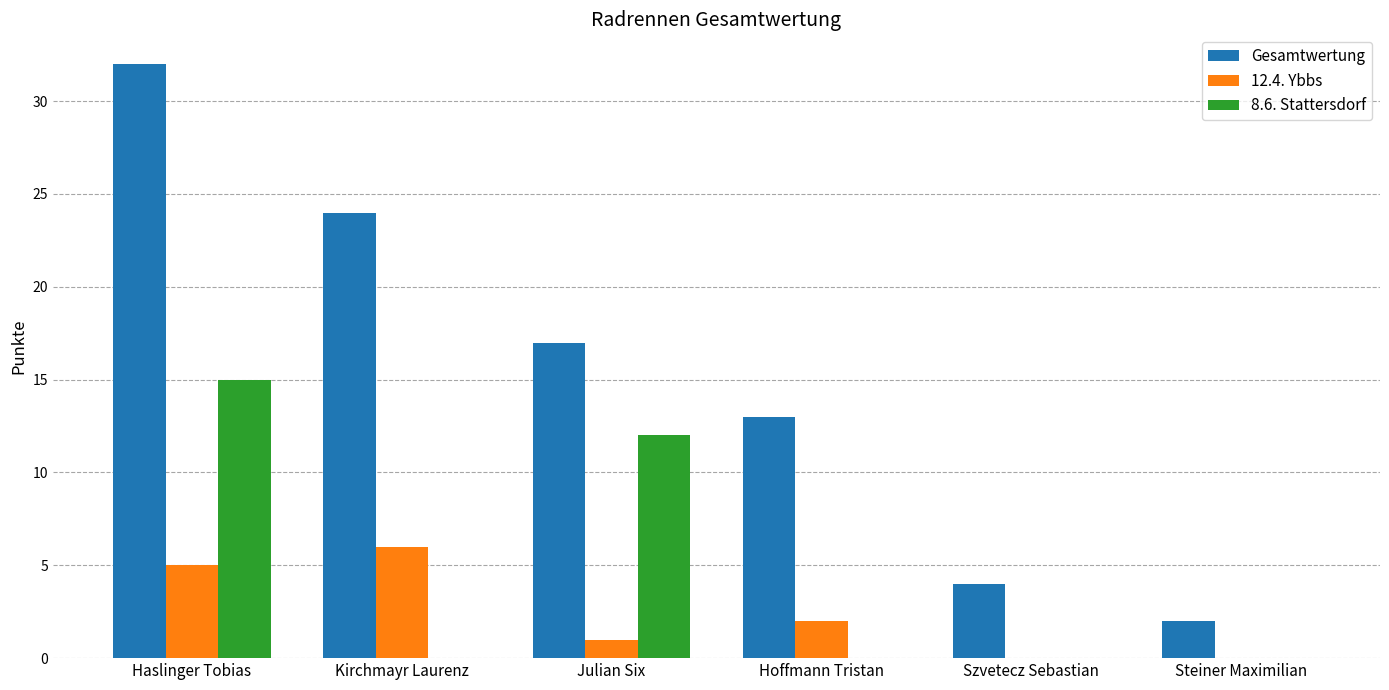

Does the chart contain stacked bars?

No